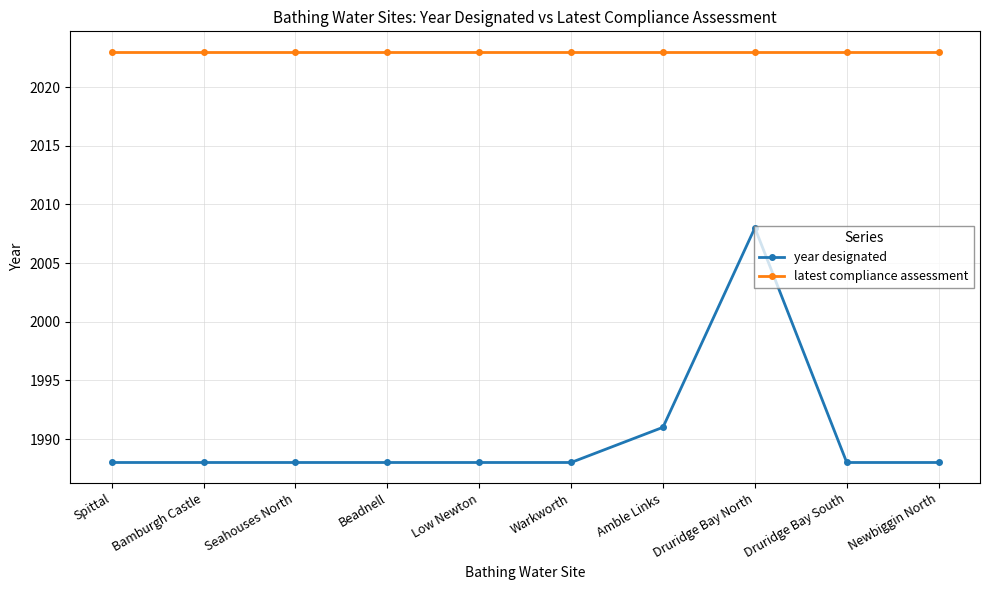

The year designated series shows 2734 at Bamburgh Castle. True or false?

False